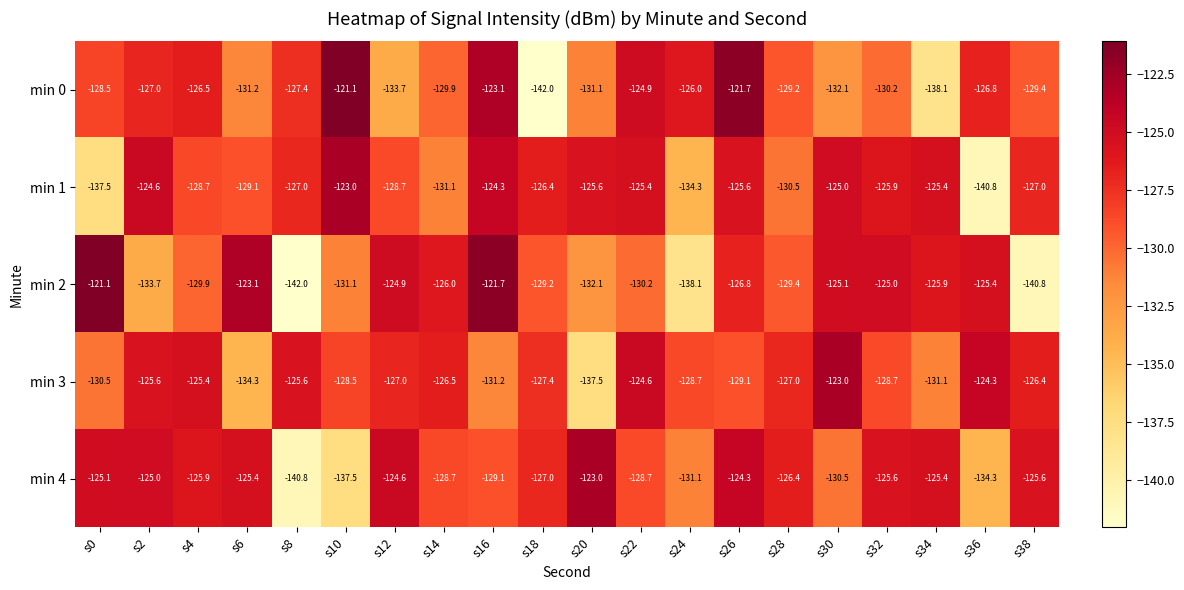

What is the maximum value for min 3?

-123.0